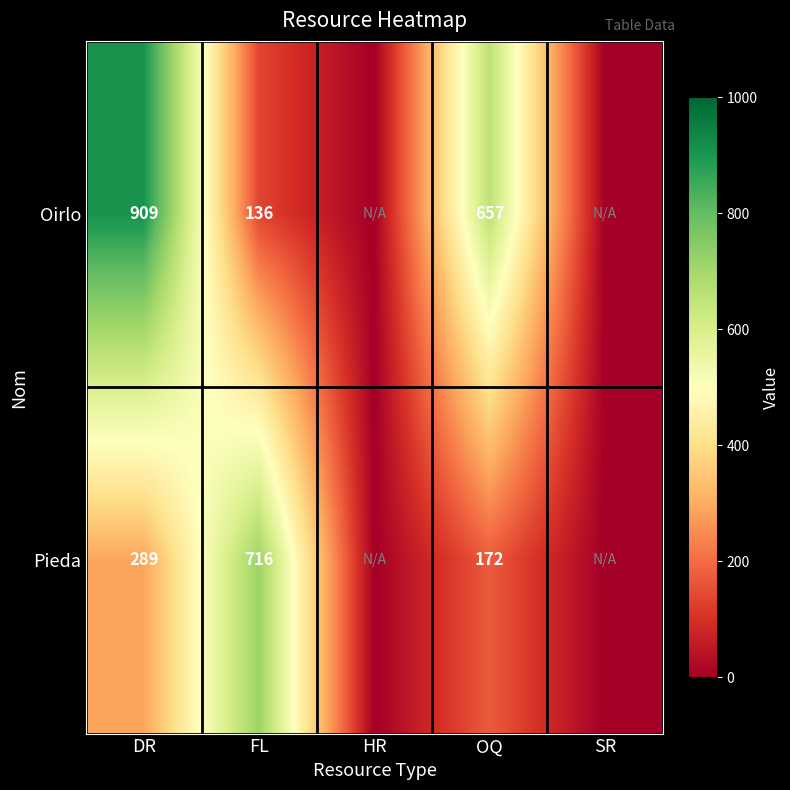

The value of Pieda at OQ is 61. True or false?

False